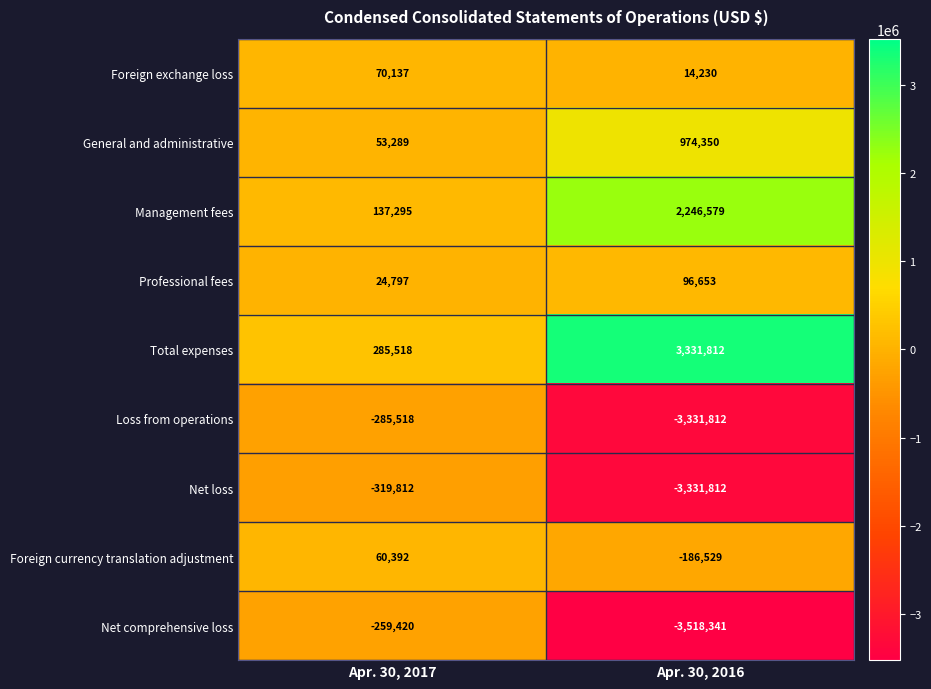

What is the difference between the highest and lowest values at Apr. 30, 2016?

6850153